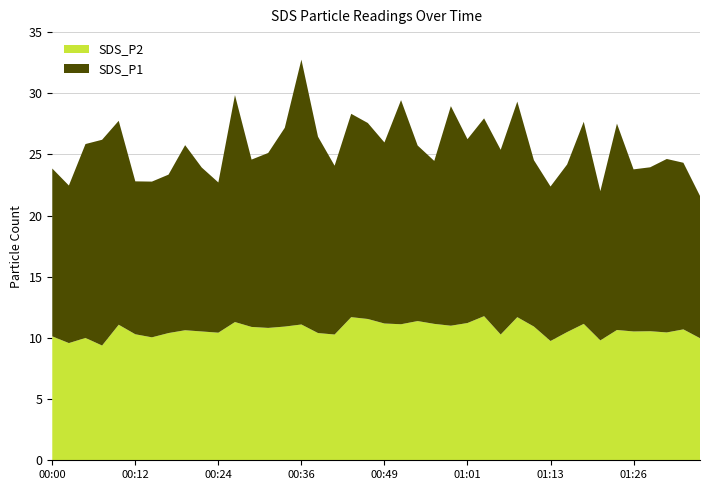

Reading left to right, list all the values displayed in this chart.

SDS_P1: 13.7	12.9	15.8	16.8	16.7	12.5	12.7	12.9	15.1	13.4	12.3	18.6	13.7	14.3	16.2	21.6	16.1	13.8	16.6	16.0	14.8	18.3	14.3	13.3	17.9	15.0	16.2	15.1	17.6	13.6	12.6	13.7	16.5	12.2	16.9	13.2	13.4	14.2	13.6	11.6
SDS_P2: 10.1	9.6	10.0	9.4	11.1	10.3	10.1	10.4	10.6	10.5	10.4	11.3	10.9	10.8	10.9	11.1	10.4	10.3	11.7	11.6	11.2	11.1	11.4	11.2	11.0	11.2	11.8	10.3	11.7	10.9	9.8	10.5	11.2	9.8	10.7	10.5	10.6	10.4	10.7	10.0